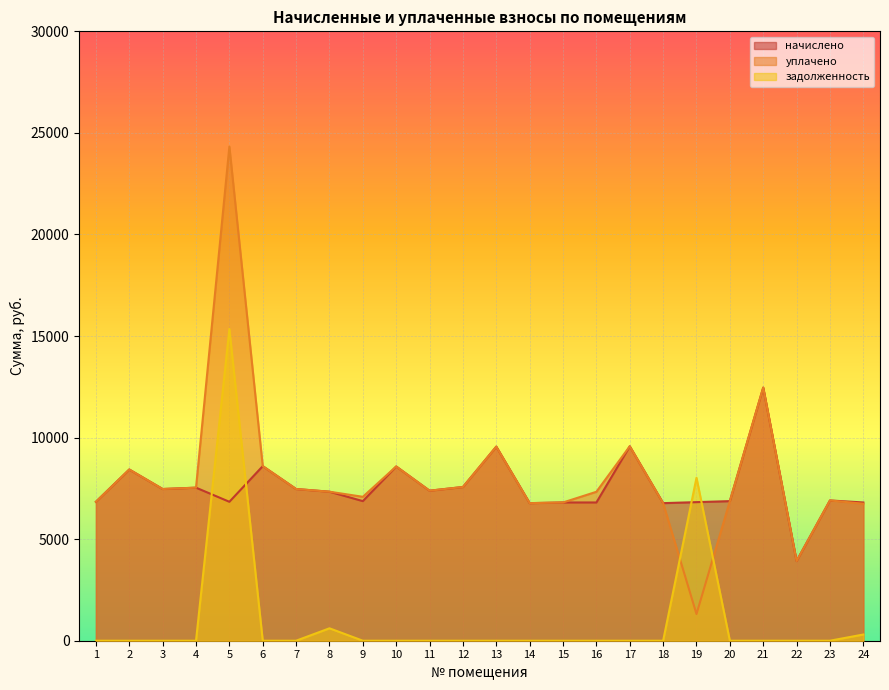

After their last crossing, which series has the higher values: задолженность or уплачено?

уплачено